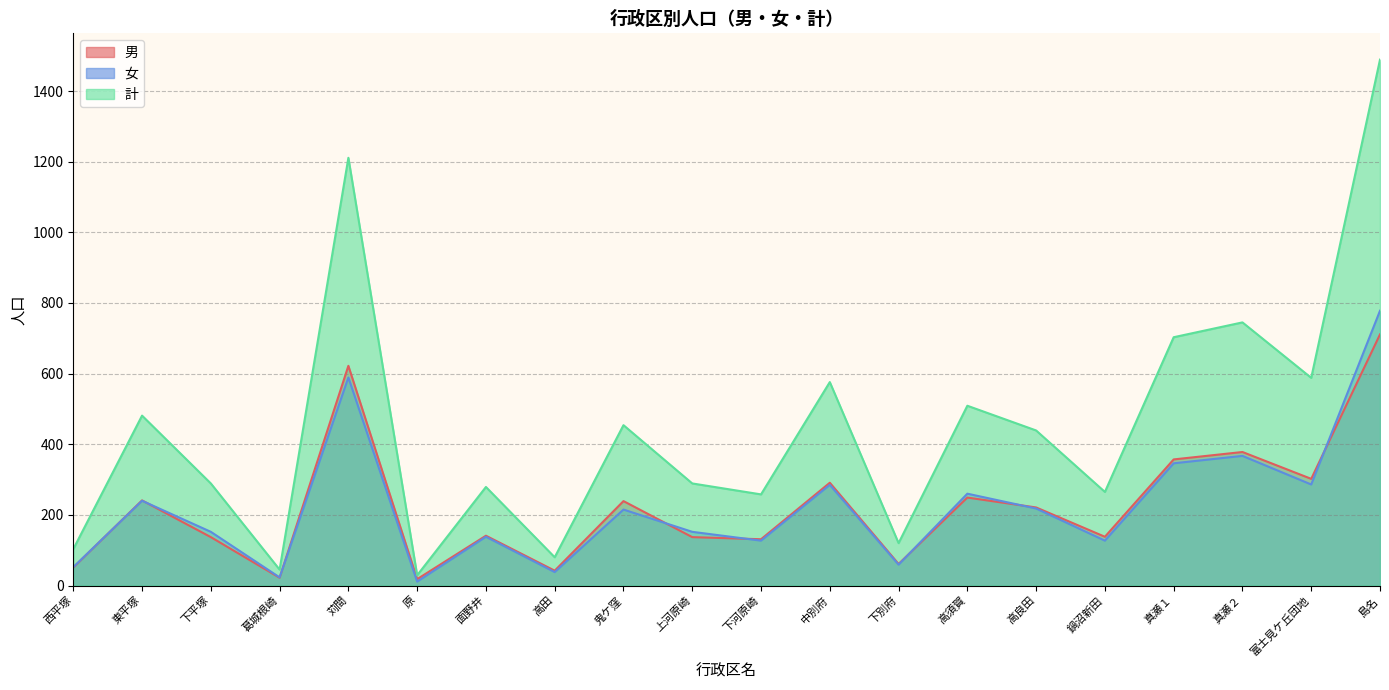

True or false: 女 and 男 cross at least once.

True